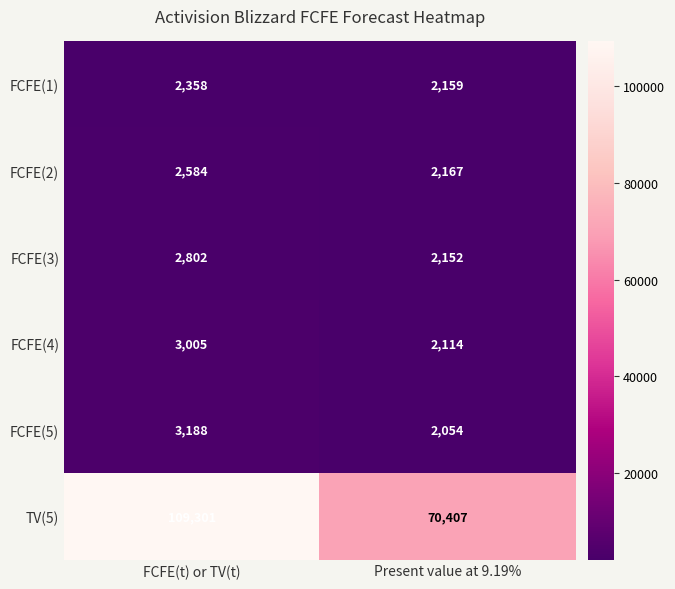

What is the sum of all FCFE(4) values?

5119